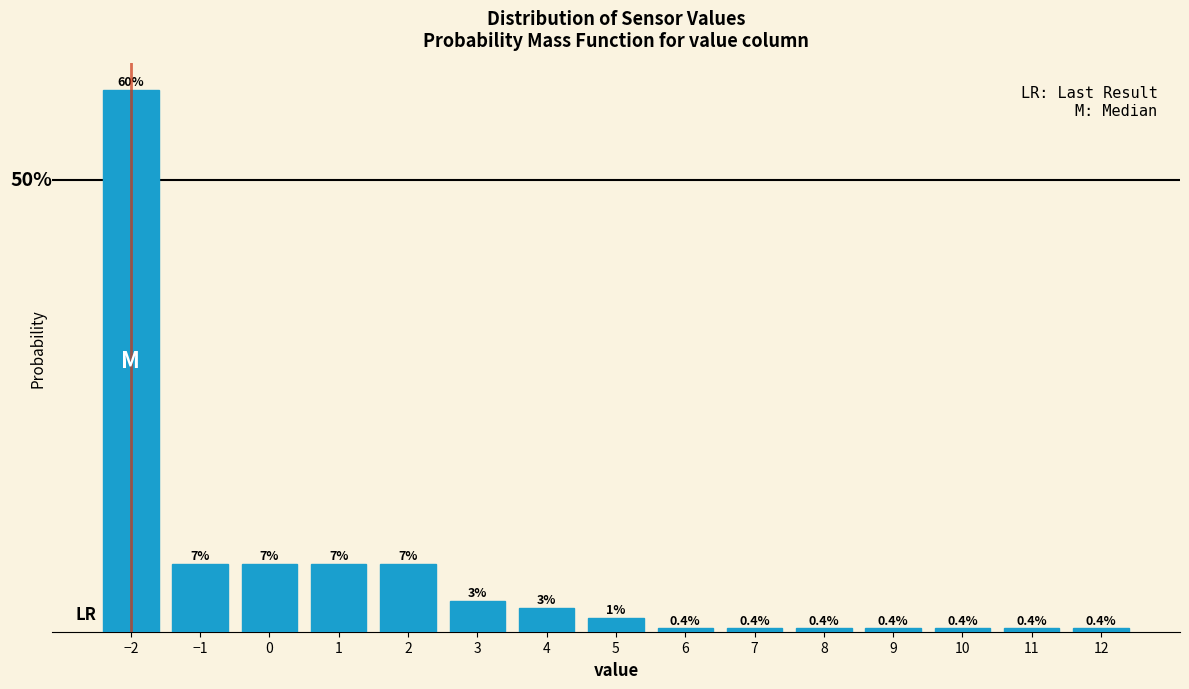

Are the bars horizontal?

No